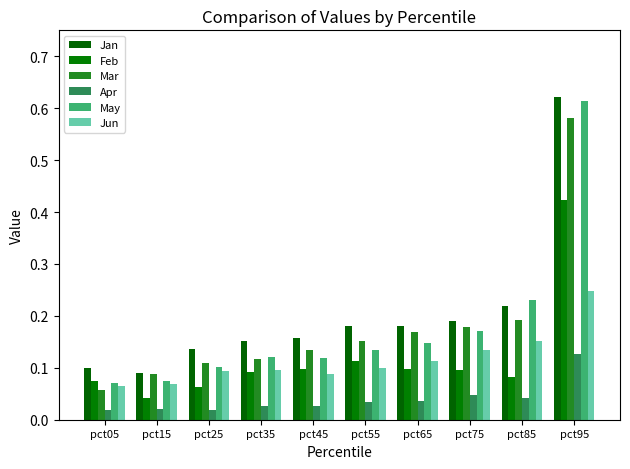

What is the total value across all series at pct45?

0.6